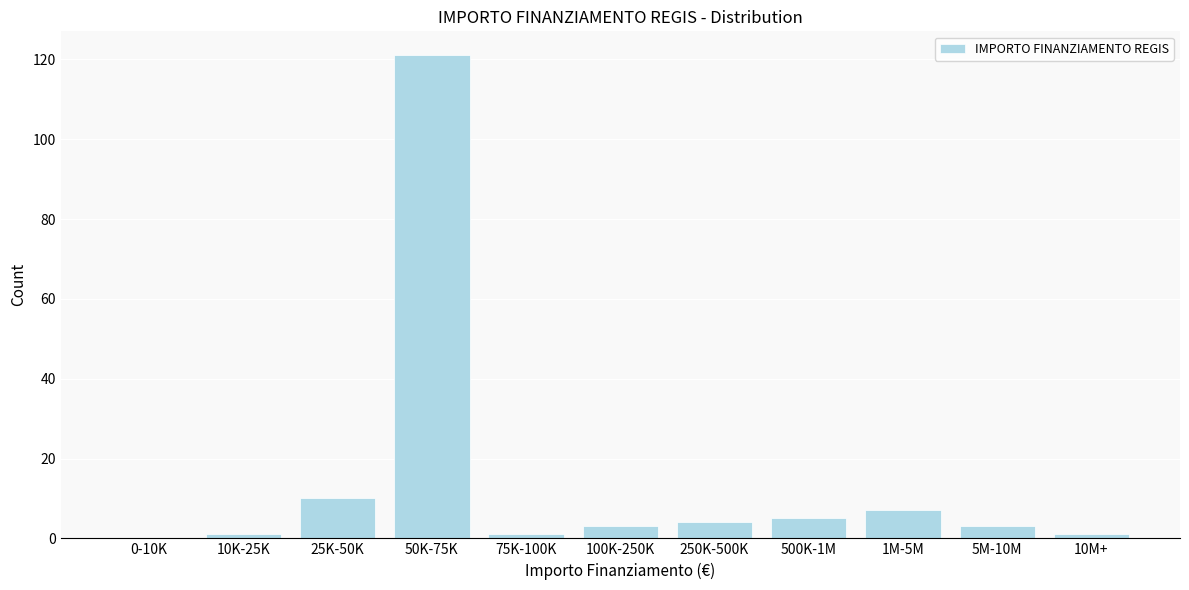

Reading right to left, what are all the values shown in this chart?

10M+=1	5M-10M=3	1M-5M=7	500K-1M=5	250K-500K=4	100K-250K=3	75K-100K=1	50K-75K=121	25K-50K=10	10K-25K=1	0-10K=0